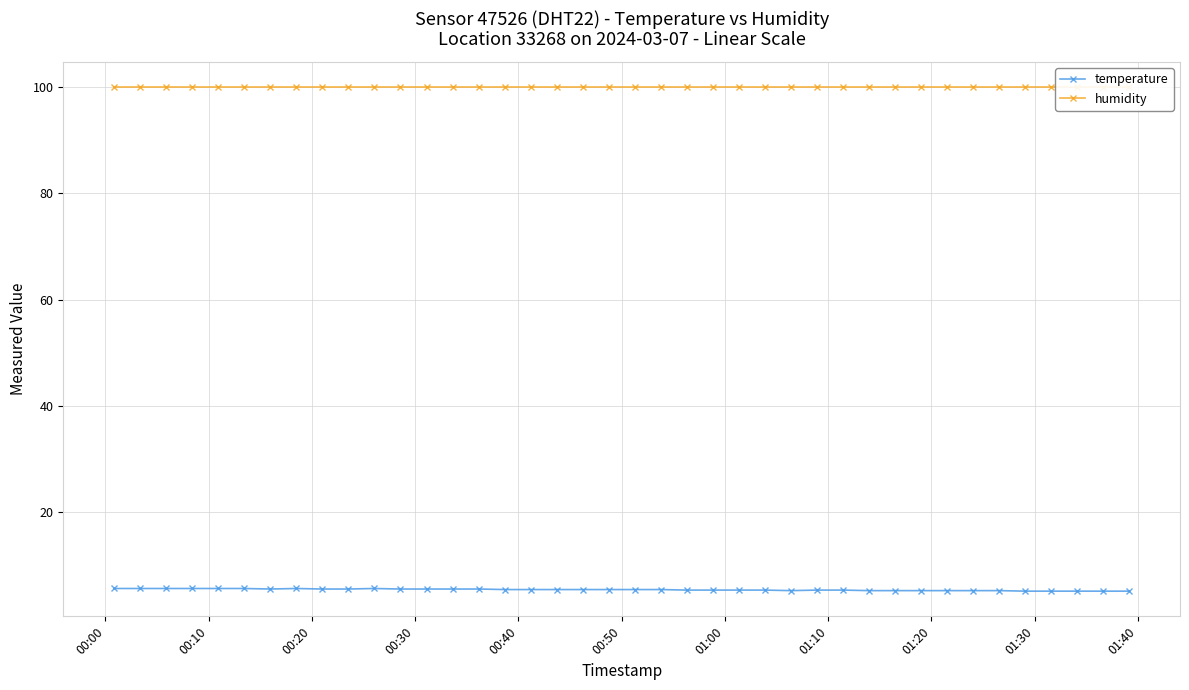

Reading left to right, transcribe all the data shown in this chart.

temperature: 5.7	5.7	5.7	5.7	5.7	5.7	5.6	5.7	5.6	5.6	5.7	5.6	5.6	5.6	5.6	5.5	5.5	5.5	5.5	5.5	5.5	5.5	5.4	5.4	5.4	5.4	5.3	5.4	5.4	5.3	5.3	5.3	5.3	5.3	5.3	5.2	5.2	5.2	5.2	5.2
humidity: 99.9	99.9	99.9	99.9	99.9	99.9	99.9	99.9	99.9	99.9	99.9	99.9	99.9	99.9	99.9	99.9	99.9	99.9	99.9	99.9	99.9	99.9	99.9	99.9	99.9	99.9	99.9	99.9	99.9	99.9	99.9	99.9	99.9	99.9	99.9	99.9	99.9	99.9	99.9	99.9